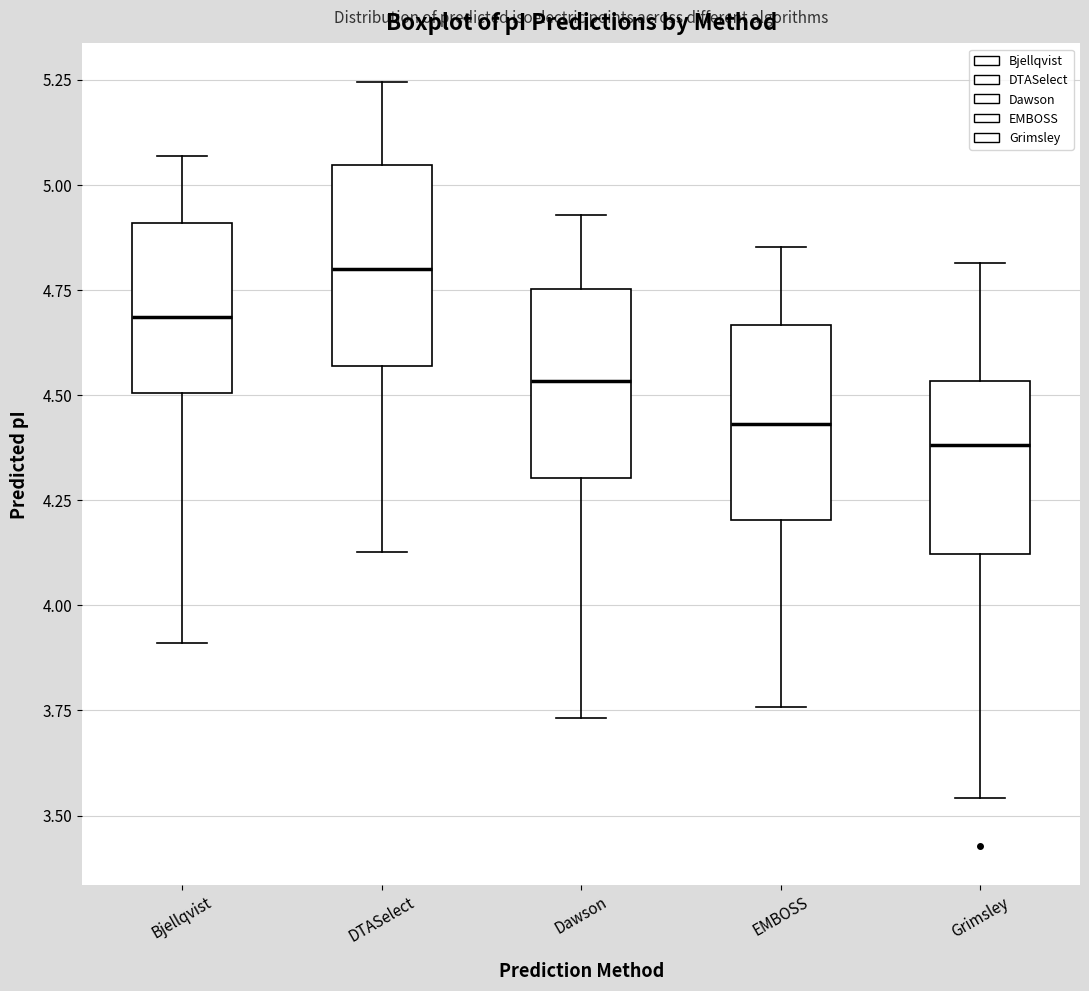

Which box has the lowest median line?

Grimsley